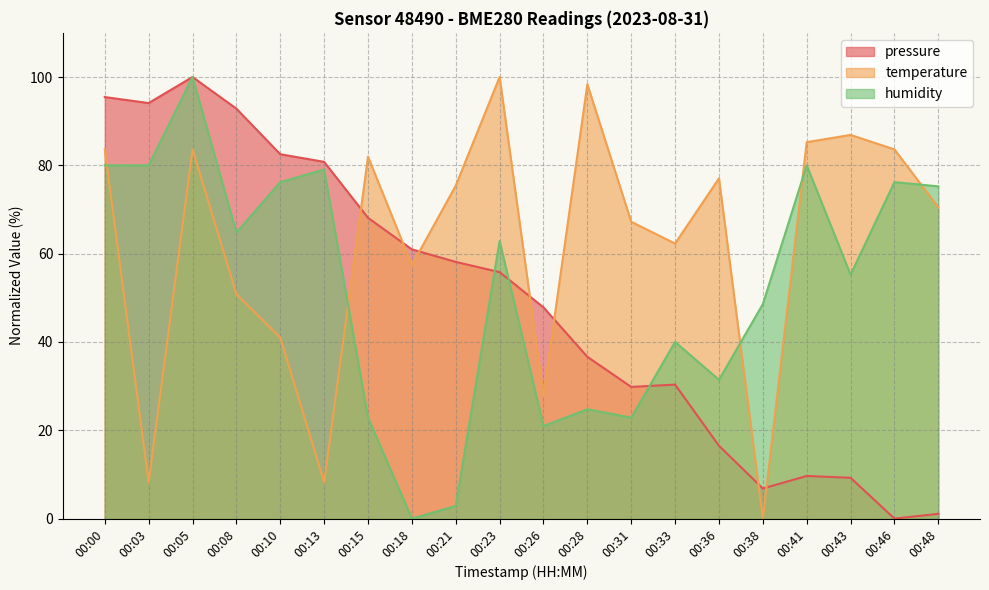

List the series in order of their overall mean, highest first.

temperature, humidity, pressure